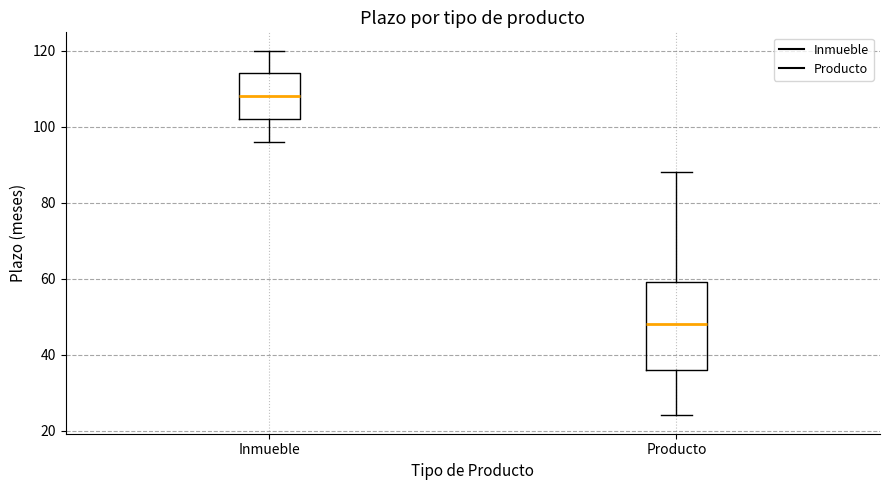

Reading left to right, transcribe this box plot: for each box, give where its median line is, the range the box spans, and where its two whiskers end, as read against the y-axis. The values are not printed on the chart, so give them approximately, as read against the axis.

Inmueble: median 108, box 102 to 114, whiskers 96 to 120
Producto: median 48, box 36 to 60, whiskers 24 to 88